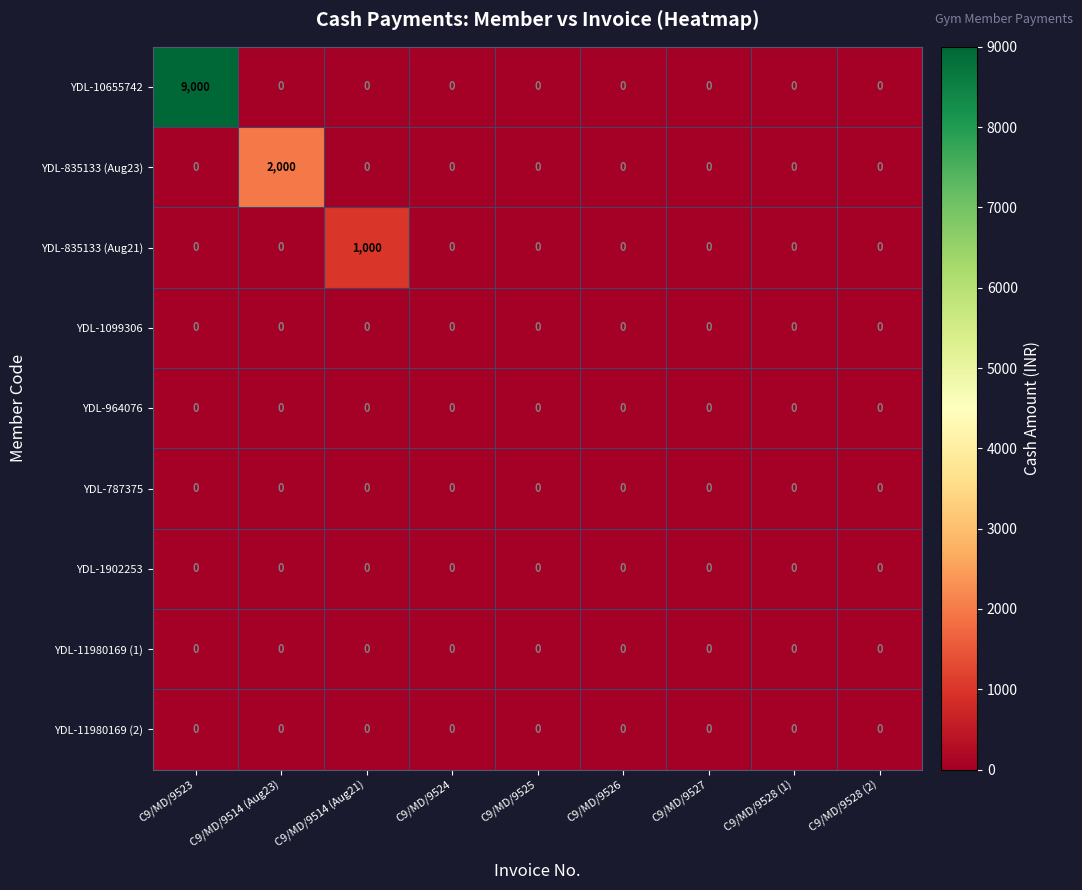

Is it true that YDL-787375 equals 0 at C9/MD/9528 (1)?

True